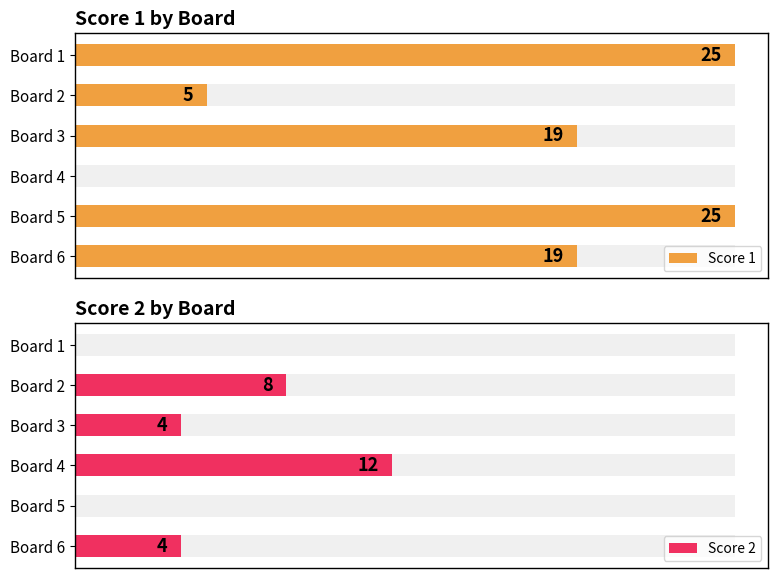

List the series in order of their overall mean, lowest first.

Score 2, Score 1